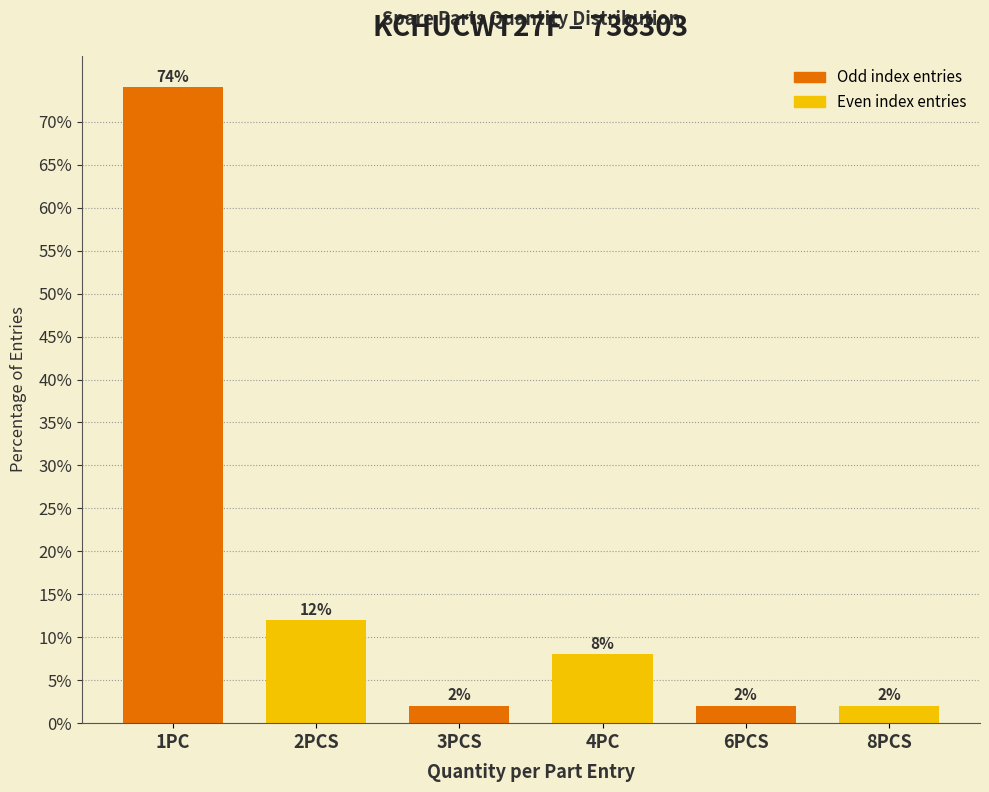

Reading right to left, extract all data points from this chart.

2	2	8	2	12	74